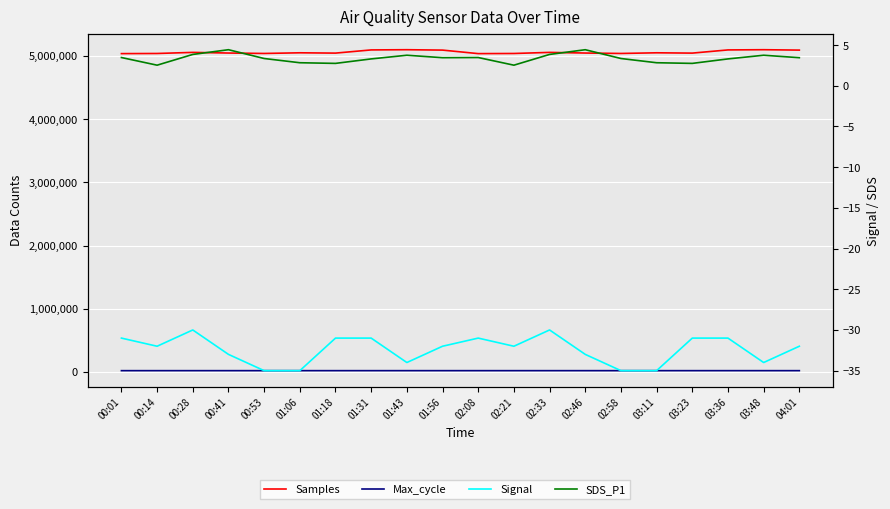

Reading right to left, what are all the values shown in this chart?

Samples: 04:01=5092822.0	03:48=5098965.0	03:36=5095638.0	03:23=5045278.0	03:11=5050154.0	02:58=5039665.0	02:46=5046439.0	02:33=5056559.0	02:21=5039329.0	02:08=5037199.0	01:56=5092822.0	01:43=5098965.0	01:31=5095638.0	01:18=5045278.0	01:06=5050154.0	00:53=5039665.0	00:41=5046439.0	00:28=5056559.0	00:14=5039329.0	00:01=5037199.0
Max_cycle: 04:01=20214.0	03:48=20232.0	03:36=20207.0	03:23=20236.0	03:11=20204.0	02:58=20219.0	02:46=20208.0	02:33=20231.0	02:21=20204.0	02:08=20208.0	01:56=20214.0	01:43=20232.0	01:31=20207.0	01:18=20236.0	01:06=20204.0	00:53=20219.0	00:41=20208.0	00:28=20231.0	00:14=20204.0	00:01=20208.0
Signal: 04:01=-32.0	03:48=-34.0	03:36=-31.0	03:23=-31.0	03:11=-35.0	02:58=-35.0	02:46=-33.0	02:33=-30.0	02:21=-32.0	02:08=-31.0	01:56=-32.0	01:43=-34.0	01:31=-31.0	01:18=-31.0	01:06=-35.0	00:53=-35.0	00:41=-33.0	00:28=-30.0	00:14=-32.0	00:01=-31.0
SDS_P1: 04:01=3.5	03:48=3.8	03:36=3.3	03:23=2.8	03:11=2.8	02:58=3.4	02:46=4.4	02:33=3.9	02:21=2.5	02:08=3.5	01:56=3.5	01:43=3.8	01:31=3.3	01:18=2.8	01:06=2.8	00:53=3.4	00:41=4.4	00:28=3.9	00:14=2.5	00:01=3.5